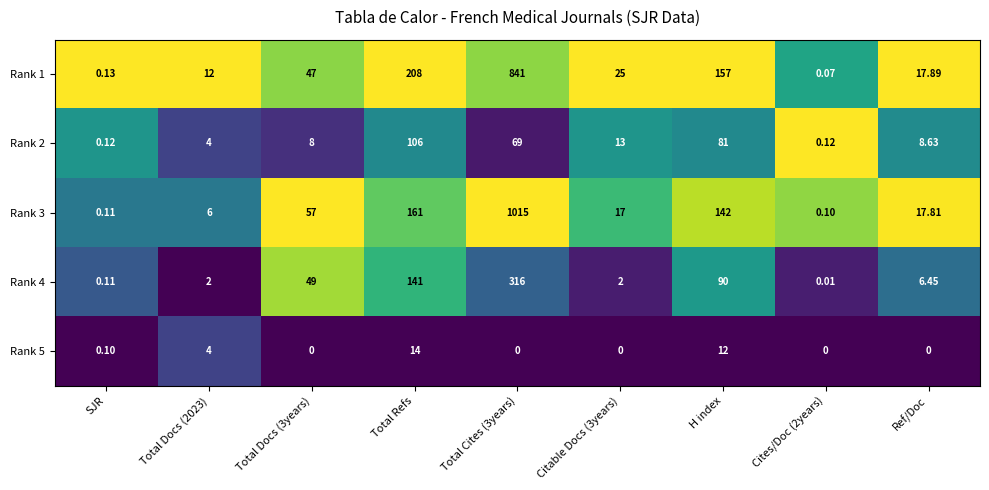

Is the value of Rank 1 at Total Cites (3years) greater than the value of Rank 5 at Total Docs (2023)?

Yes